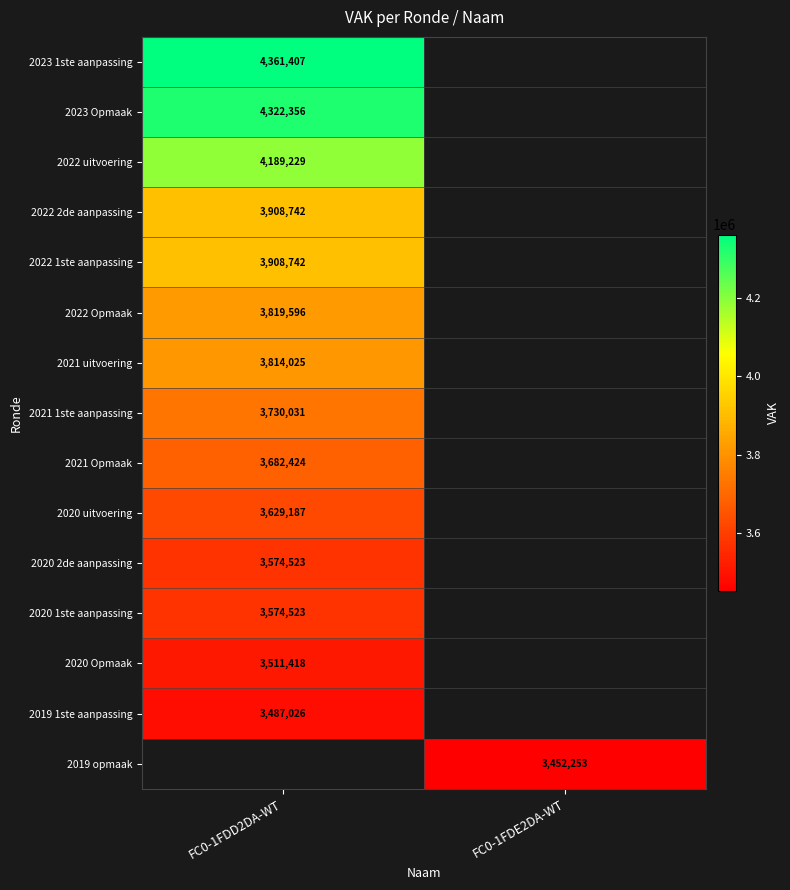

The value of 2021 uitvoering at FC0-1FDD2DA-WT is 5950199. True or false?

False